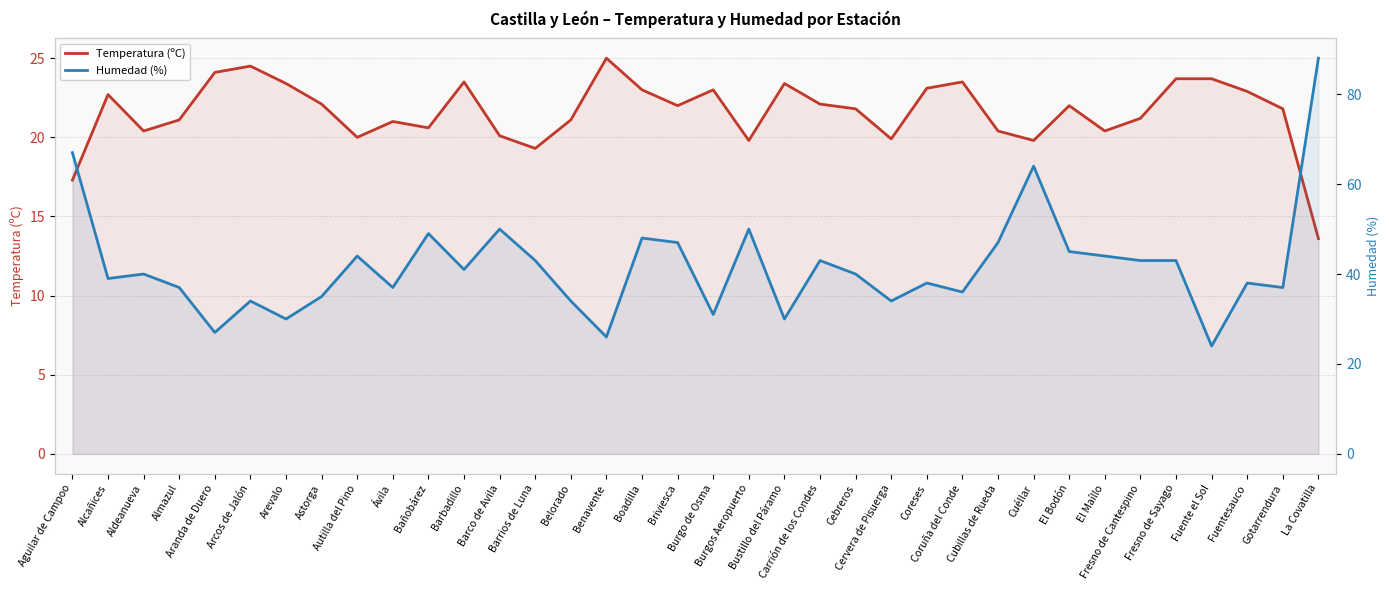

True or false: Temperatura (ºC) and Humedad (%) cross at least once.

False